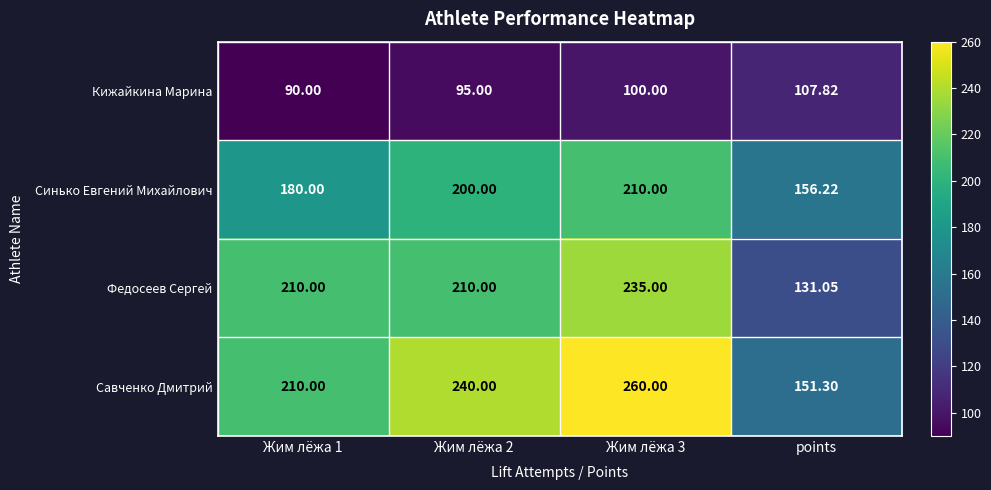

What is the total value across all series at points?

546.4